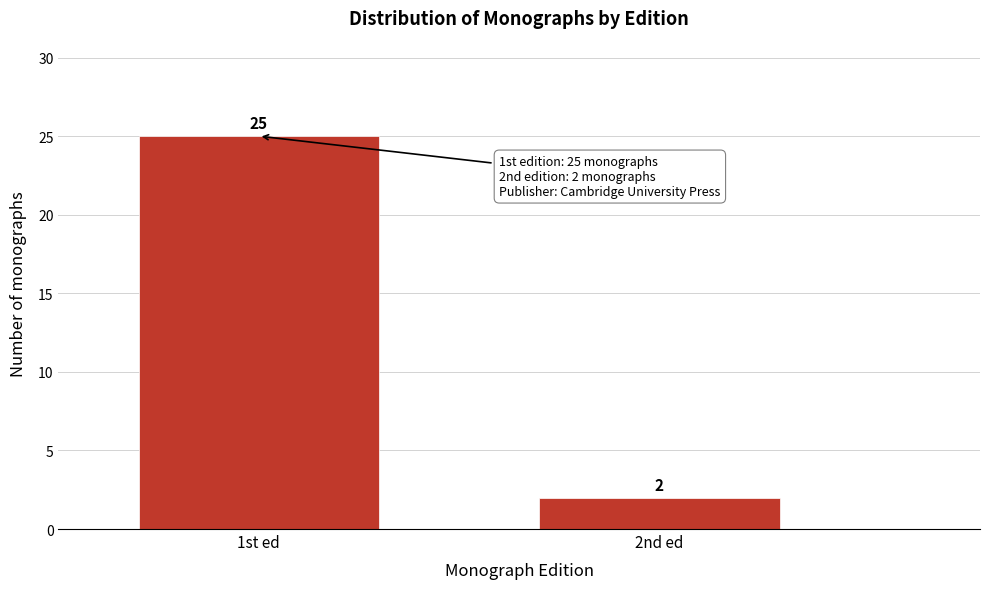

Reading left to right, list all the values displayed in this chart.

25	2